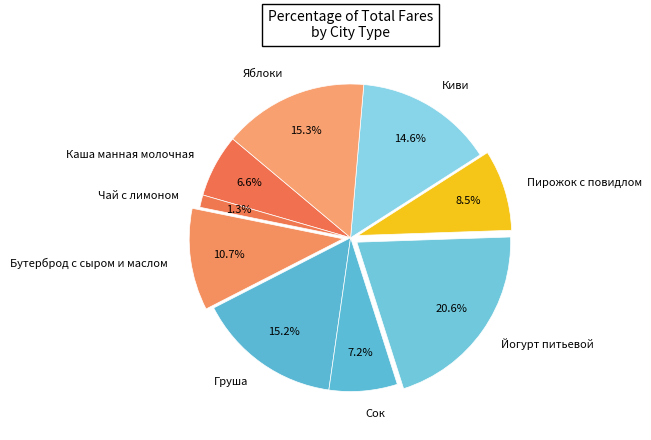

Which has a higher value, Чай с лимоном or Сок?

Сок